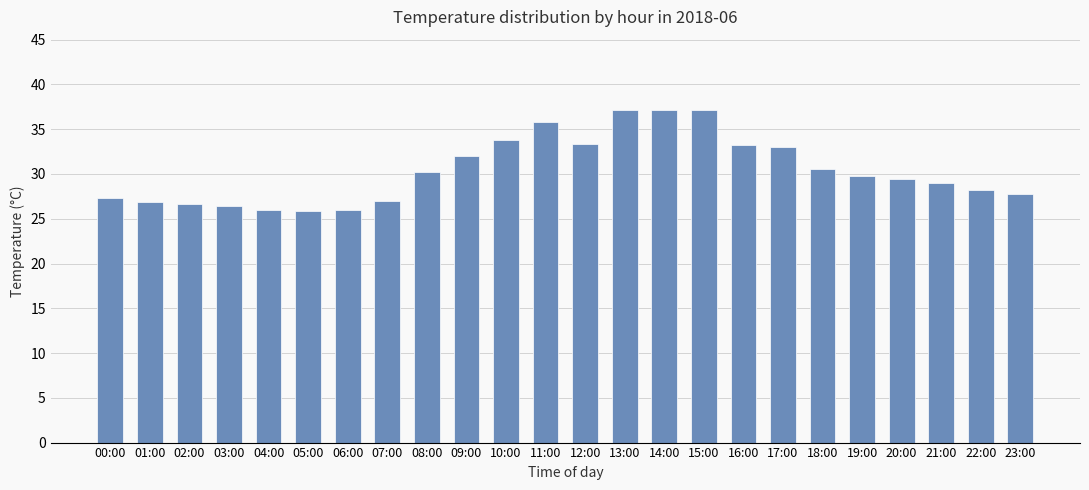

The chart shows a value of 19.9 at 08:00. True or false?

False